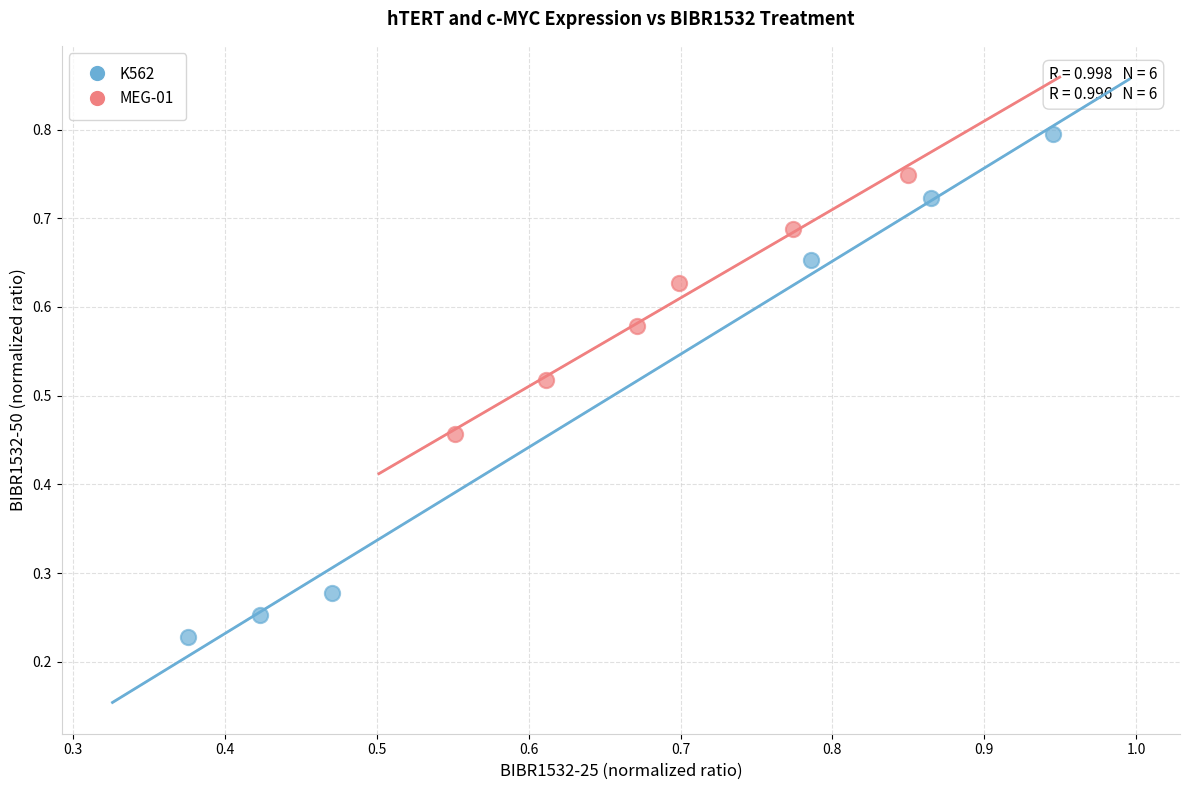

Which series reaches the minimum Y coordinate?

K562